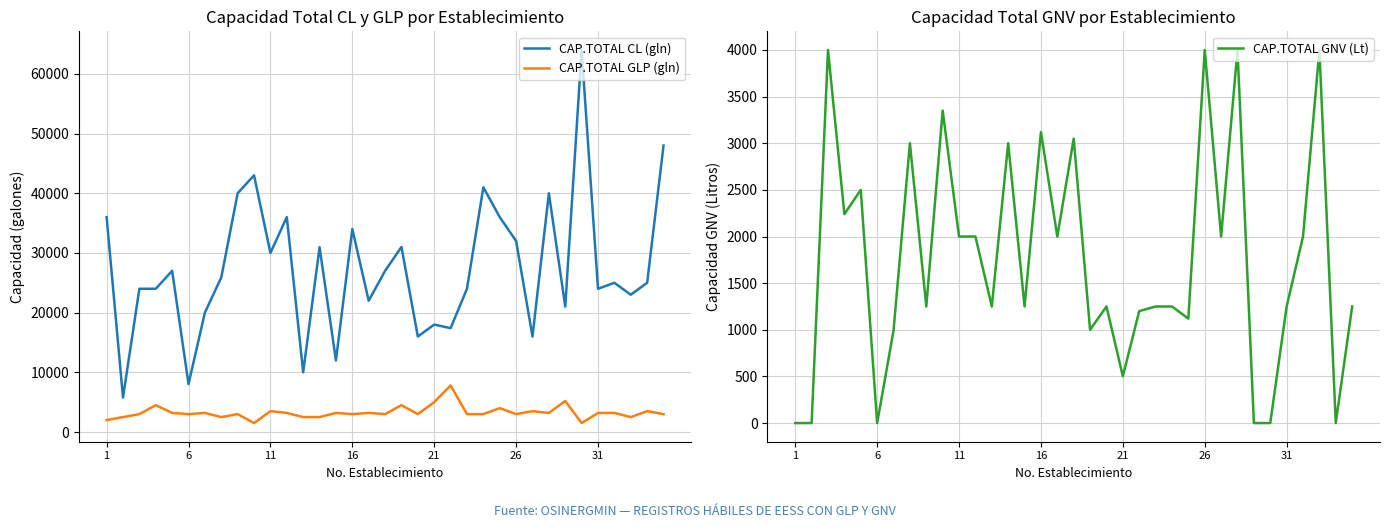

True or false: CAP.TOTAL CL (gln) has a value of 13886 at 7.

False